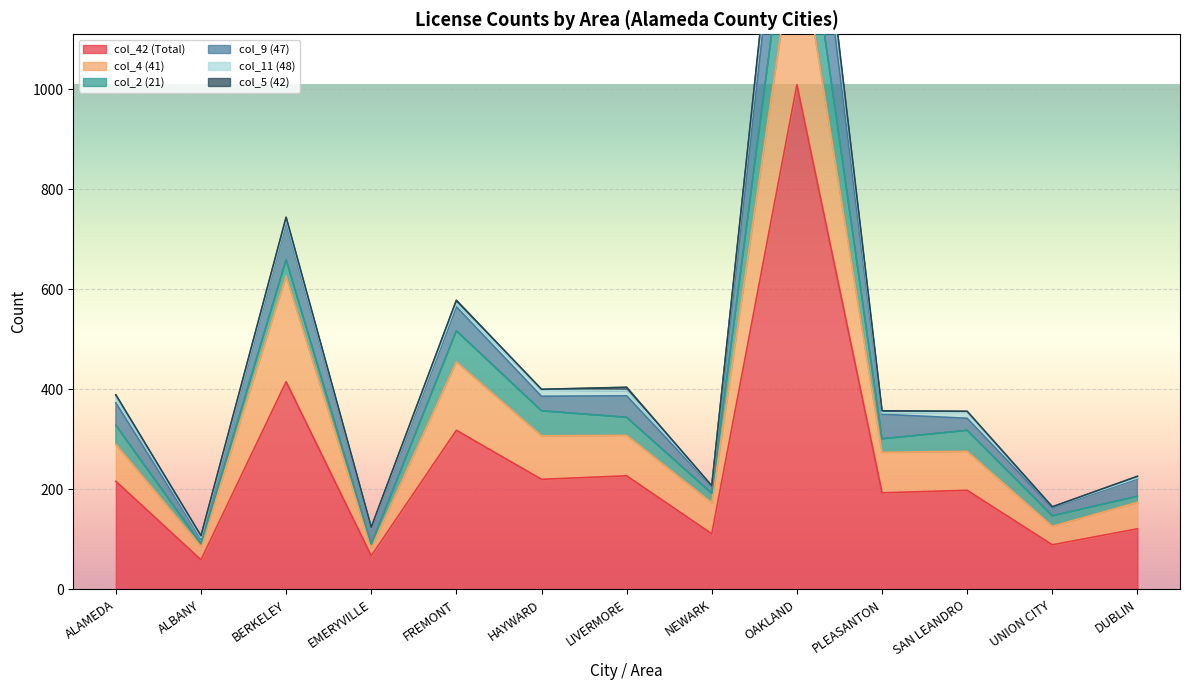

What is the sum of all col_9 (47) values?

643